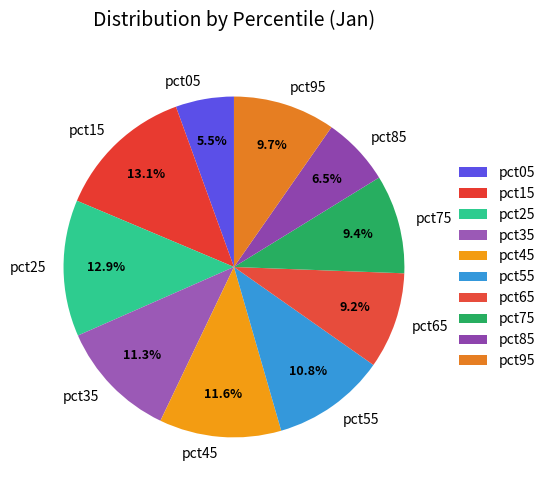

Which slice is the smallest?

pct05